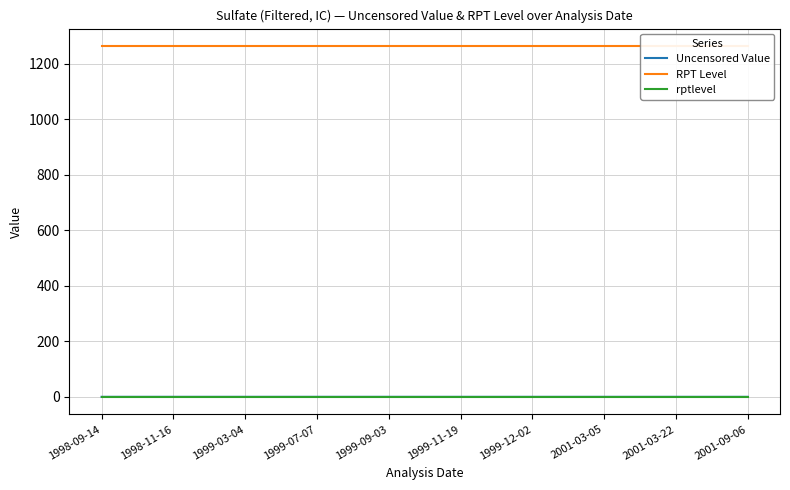

True or false: rptlevel and Uncensored Value cross at least once.

False